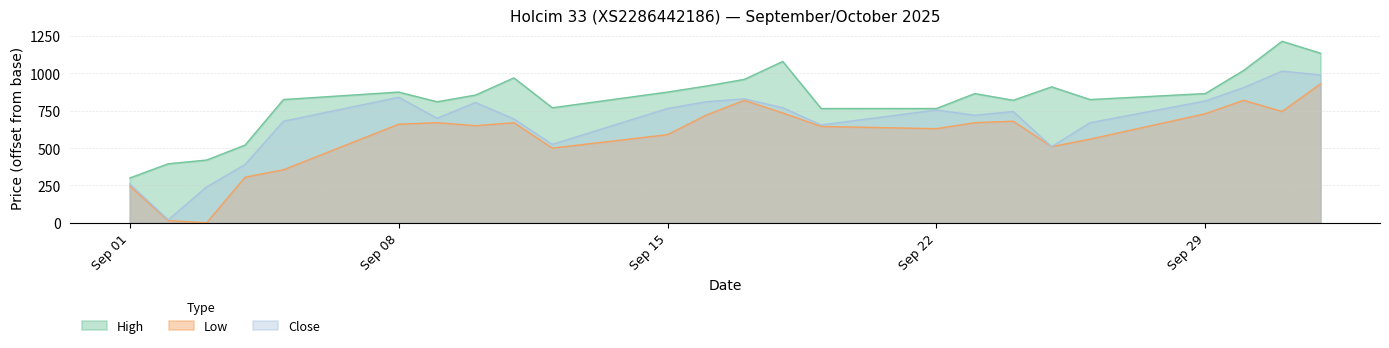

Which series has the largest total across all categories?

High